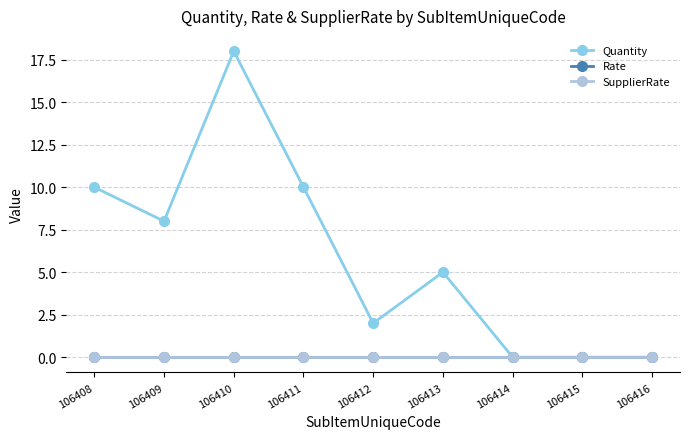

What is the difference between the second highest and minimum values in the Quantity series?

10